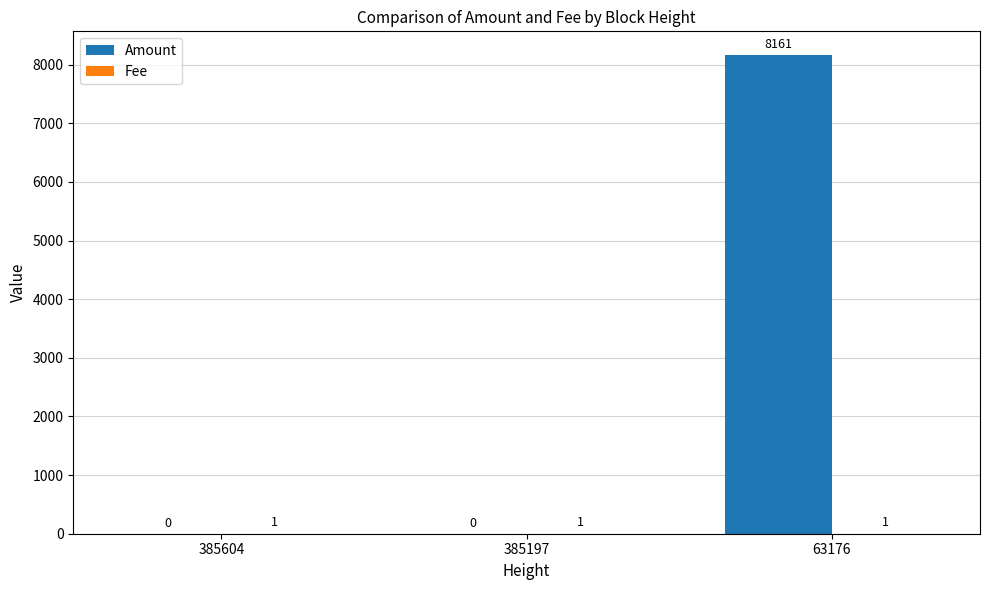

The Amount series shows 3864 at 385604. True or false?

False